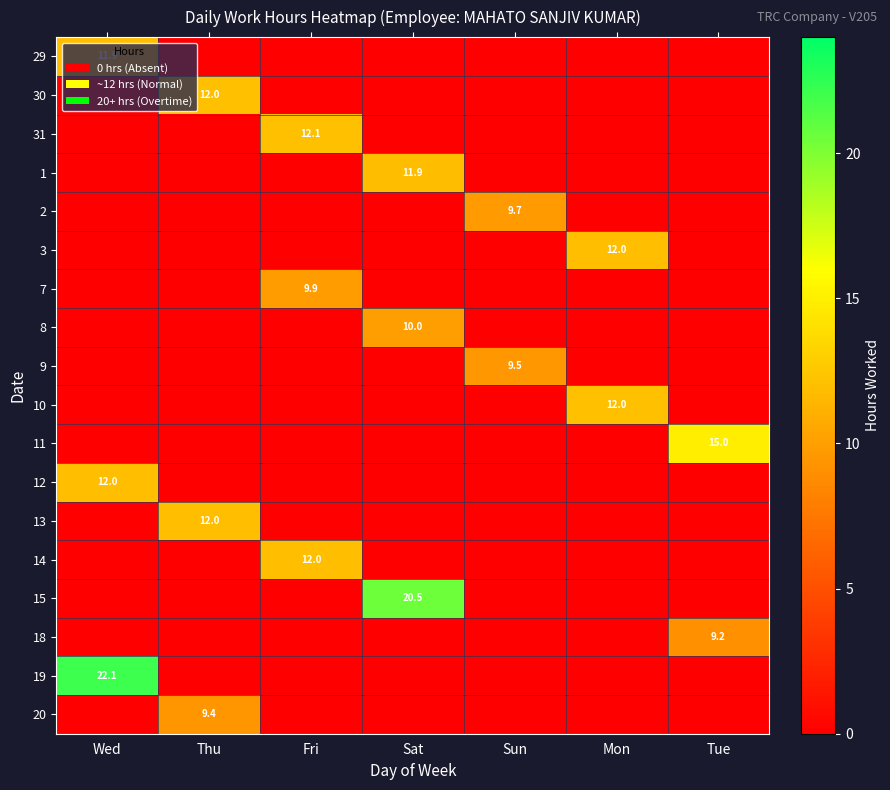

What is the spread (max minus min) of values at Wed?

22.1